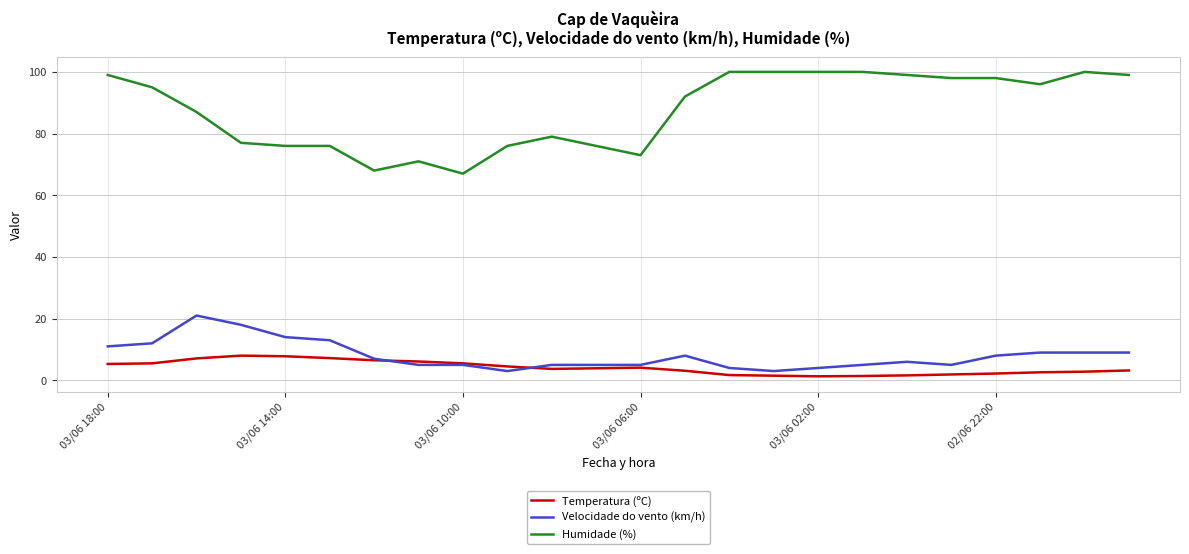

Is this an area chart (filled region under the line)?

No